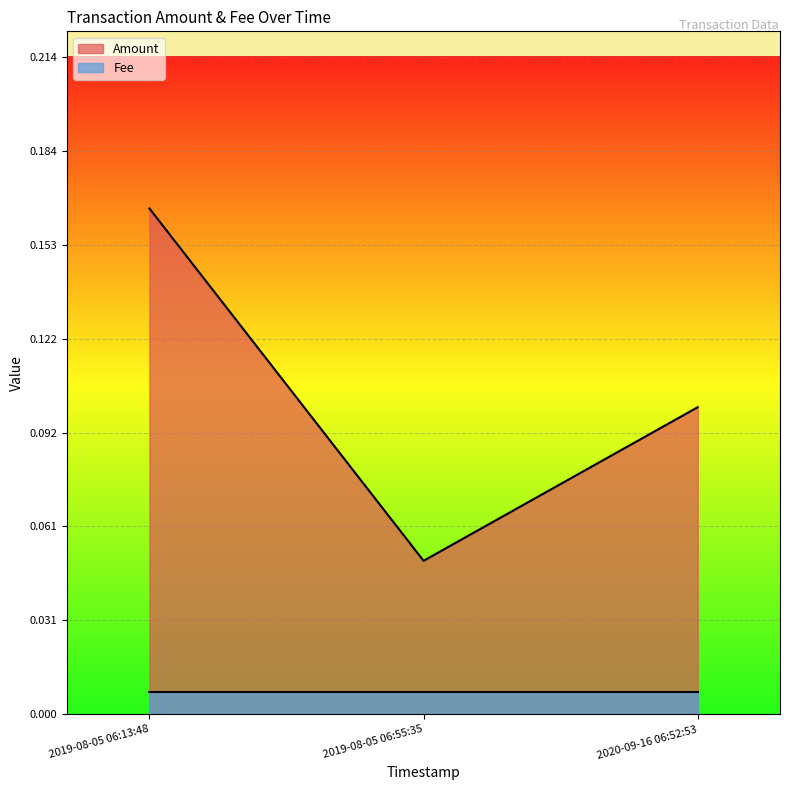

What is the value of the 1st point from the left?

0.2